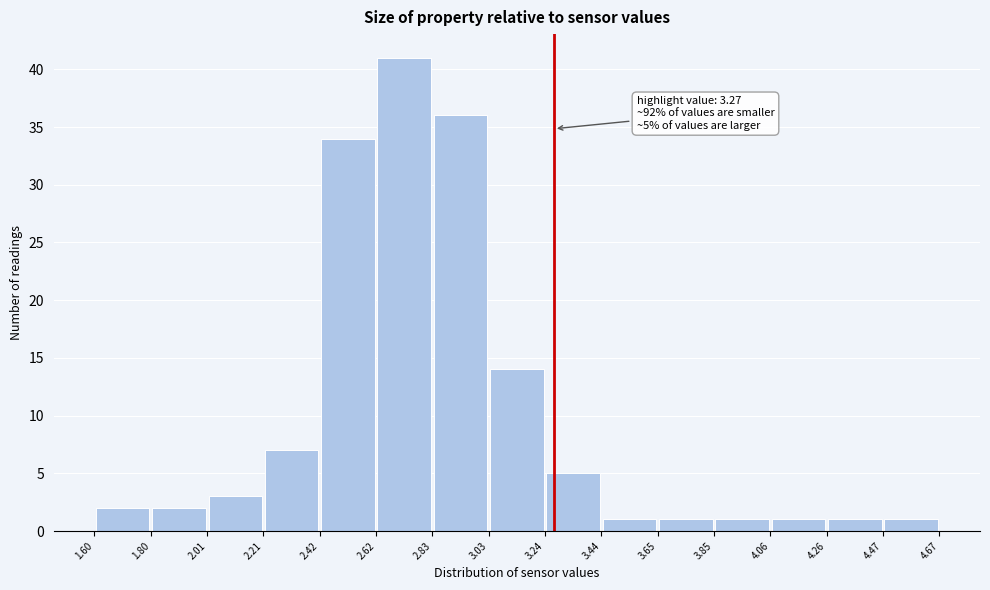

Over which range of the x-axis is the bar tallest?

2.62 to 2.83